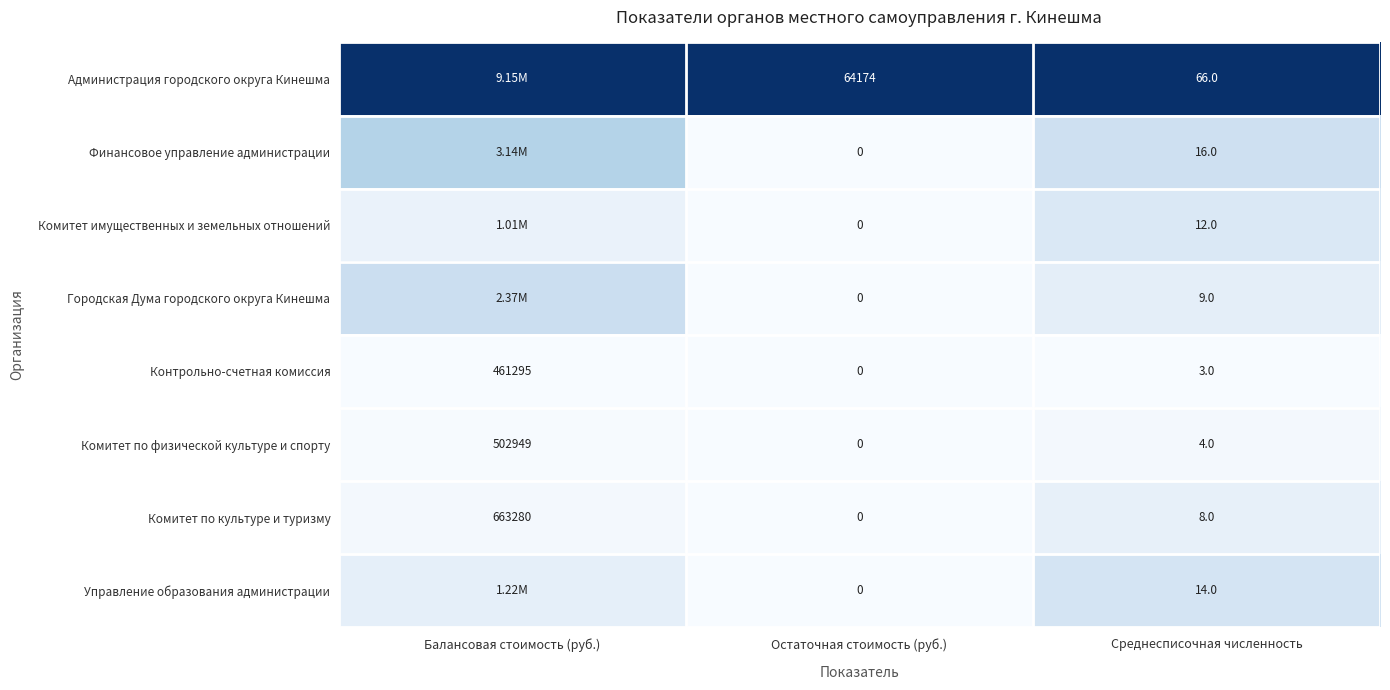

At which label is Комитет по физической культуре и спорту closest to 251474?

Среднесписочная численность